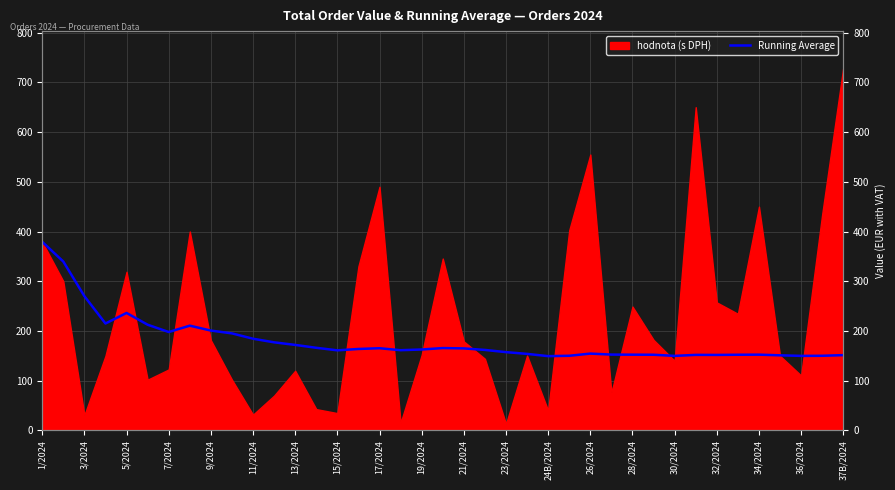

What is the change in value from 34 to 35?

-1.3